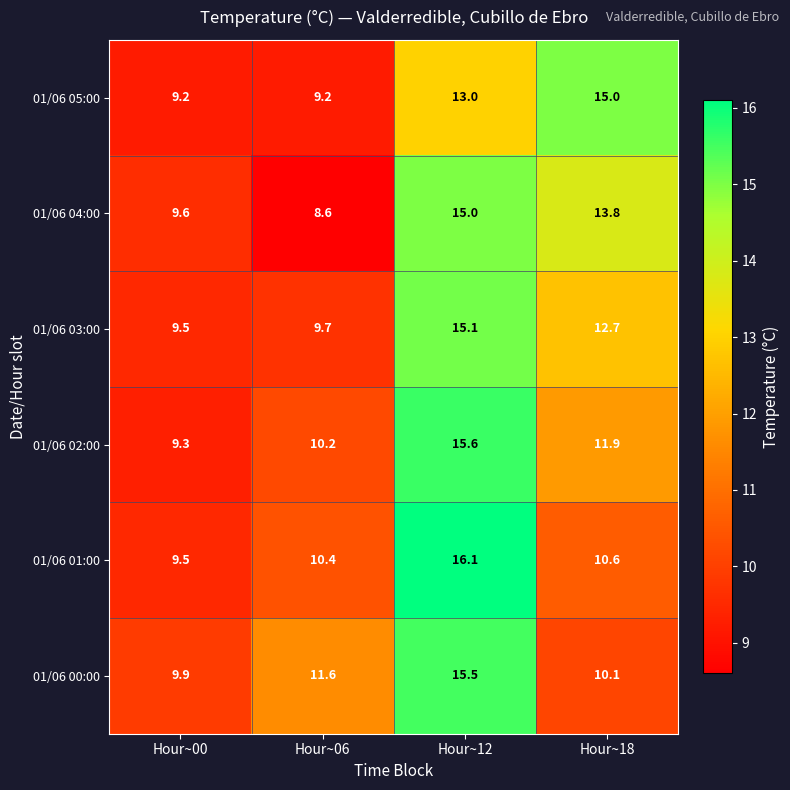

At which category is the sum across all series the highest?

Hour~12